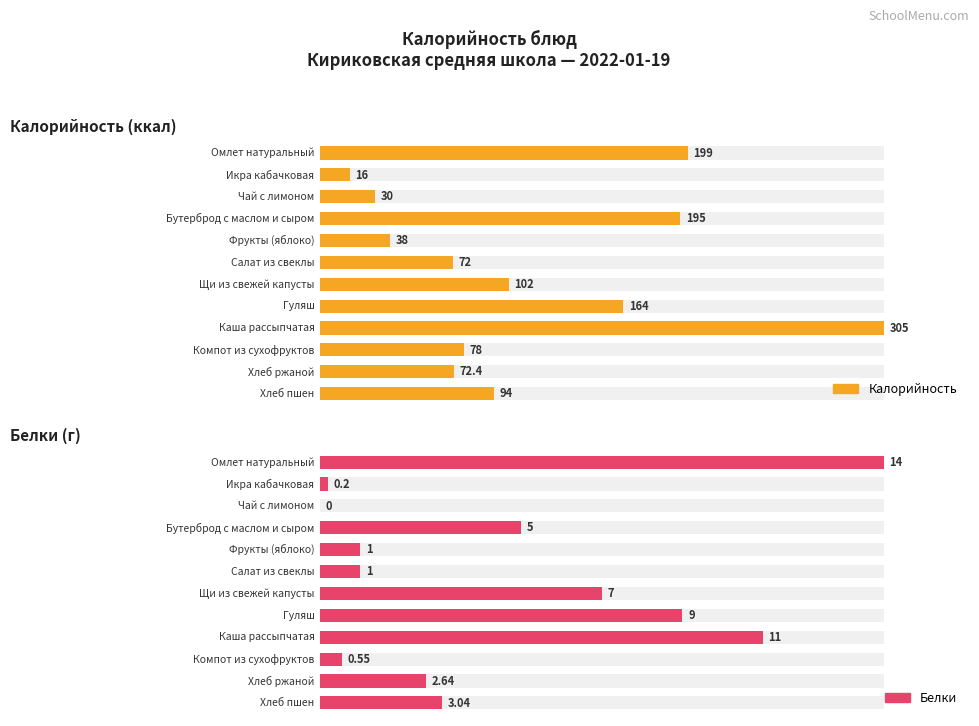

What are all the series names shown in the legend?

Калорийность, Белки